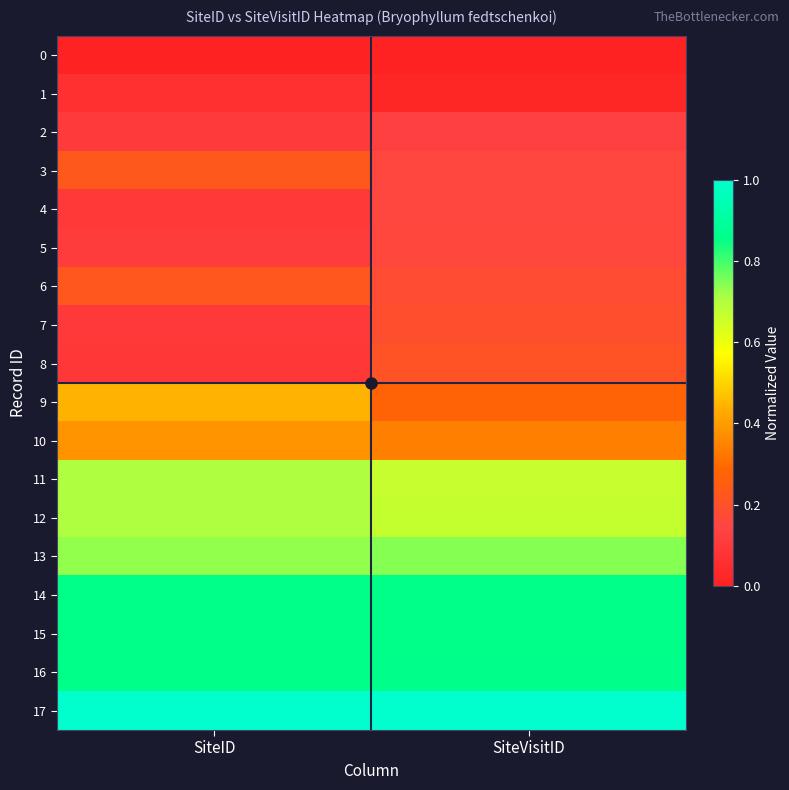

How many series are shown in this chart?

18